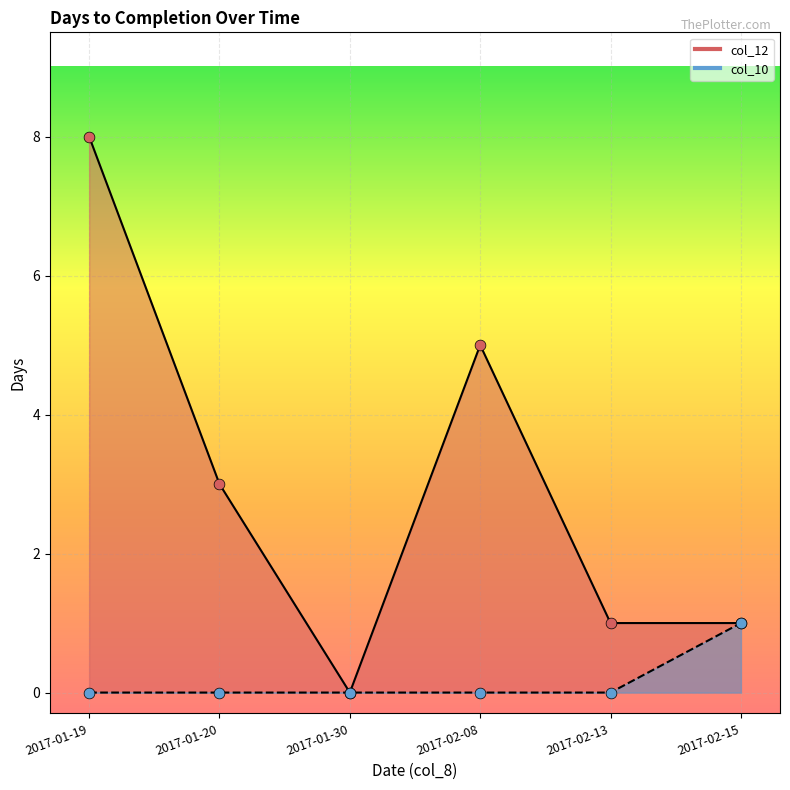

At which category is the sum across all series the highest?

2017-01-19